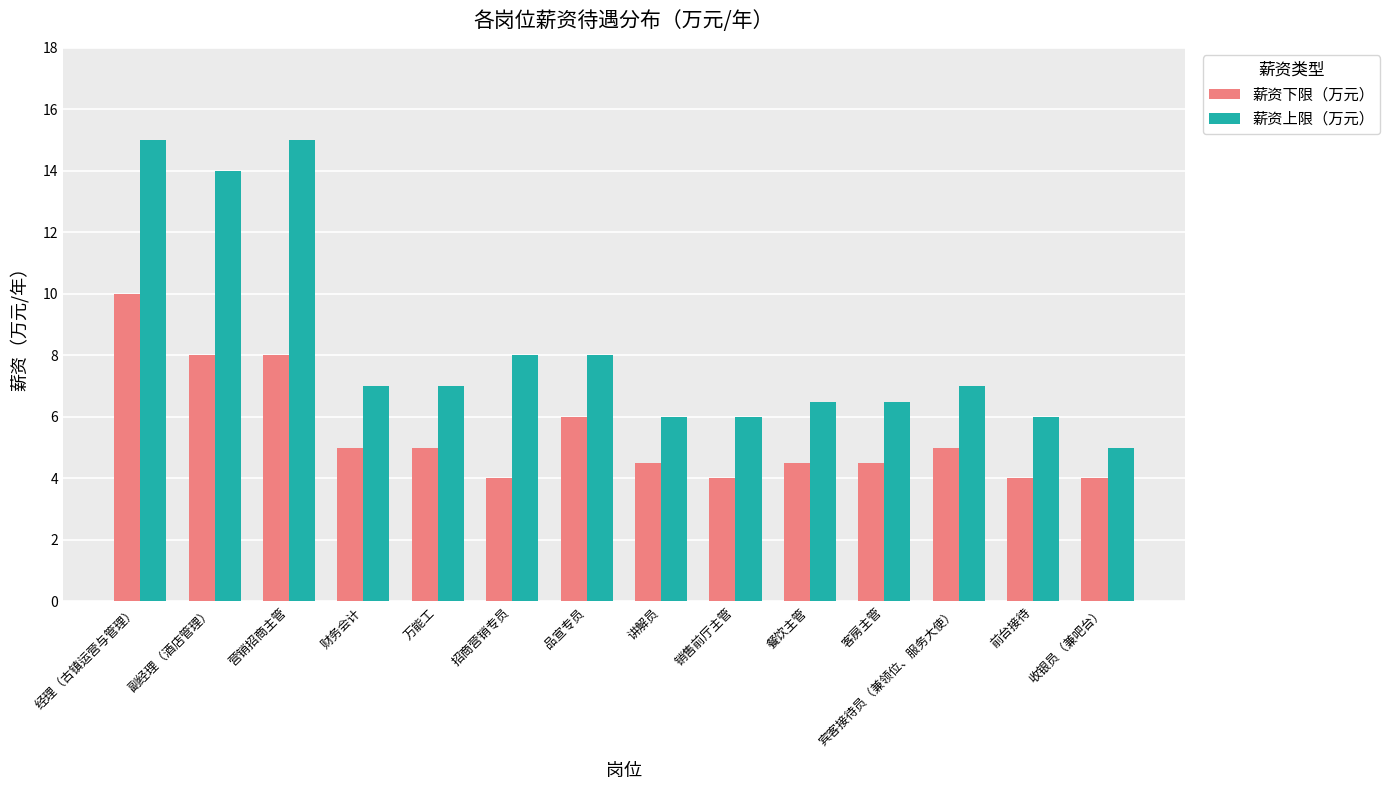

What is the approximate value of 薪资上限（万元） at 宾客接待员（兼领位、服务大使）?

7.0